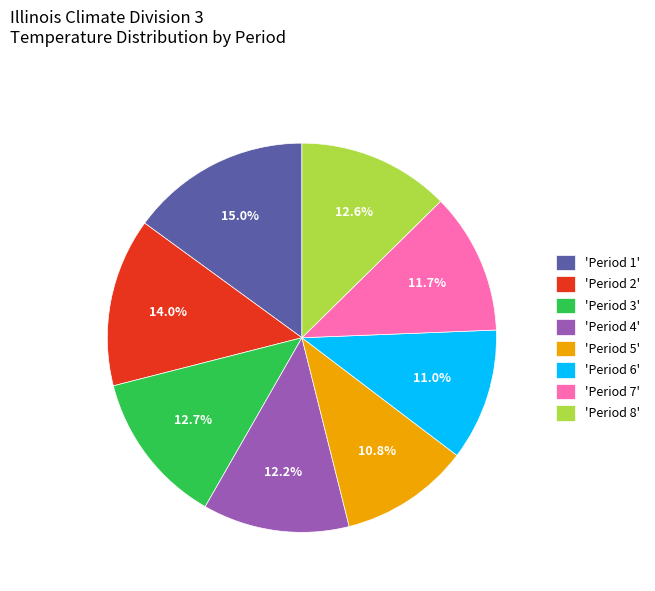

What percentage is NOT represented by 'Period 8'?

87.4%